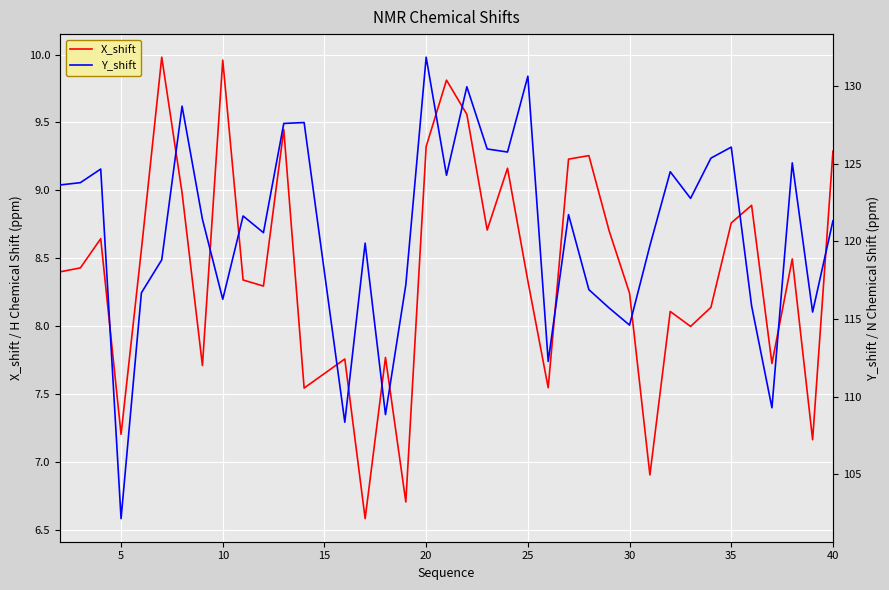

Reading right to left, transcribe all the data shown in this chart.

X_shift: 9.3	7.2	8.5	7.7	8.9	8.8	8.1	8.0	8.1	6.9	8.2	8.7	9.3	9.2	7.5	8.3	9.2	8.7	9.6	9.8	9.3	6.7	7.8	6.6	7.8	7.5	9.4	8.3	8.3	10.0	7.7	9.0	10.0	8.6	7.2	8.6	8.4	8.4
Y_shift: 121.3	115.4	125.1	109.3	115.8	126.1	125.4	122.8	124.5	119.7	114.6	115.7	116.9	121.7	112.3	130.7	125.8	126.0	130.0	124.3	131.9	117.2	108.8	119.9	108.3	127.7	127.6	120.6	121.6	116.3	121.4	128.7	118.8	116.7	102.1	124.7	123.8	123.6